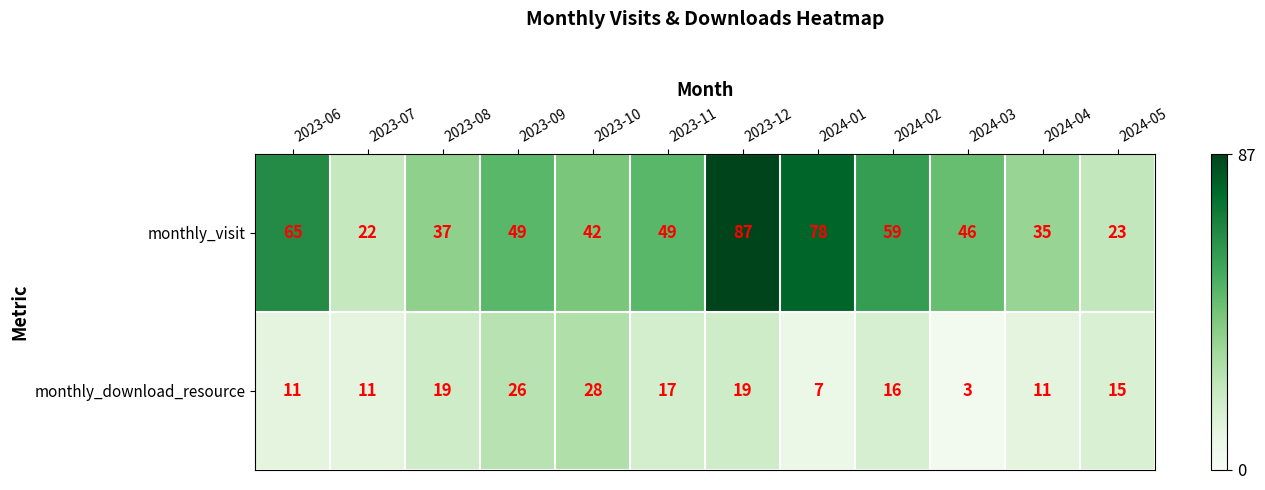

Which series has the largest range (max minus min)?

monthly_visit